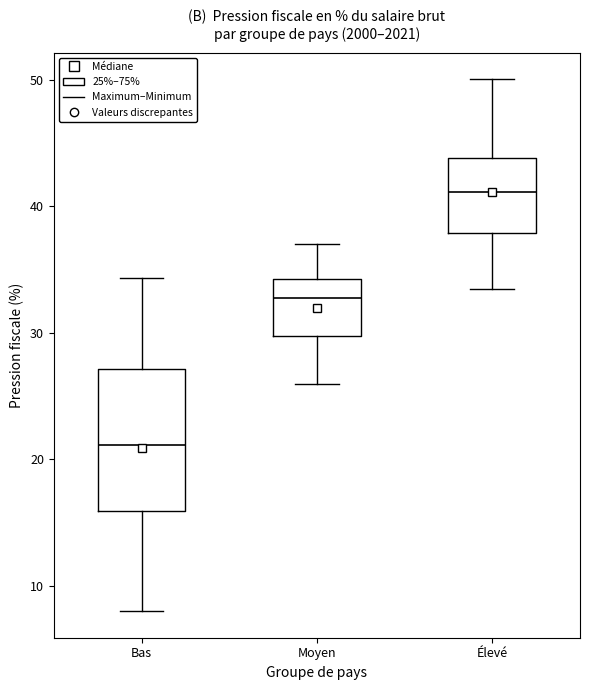

Which box has the highest median line?

Élevé